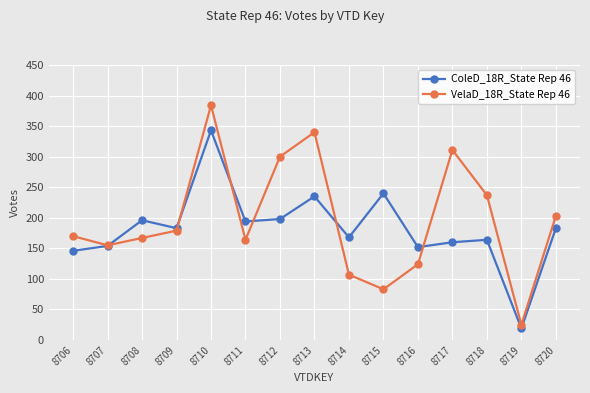

Which series has the largest range (max minus min)?

VelaD_18R_State Rep 46